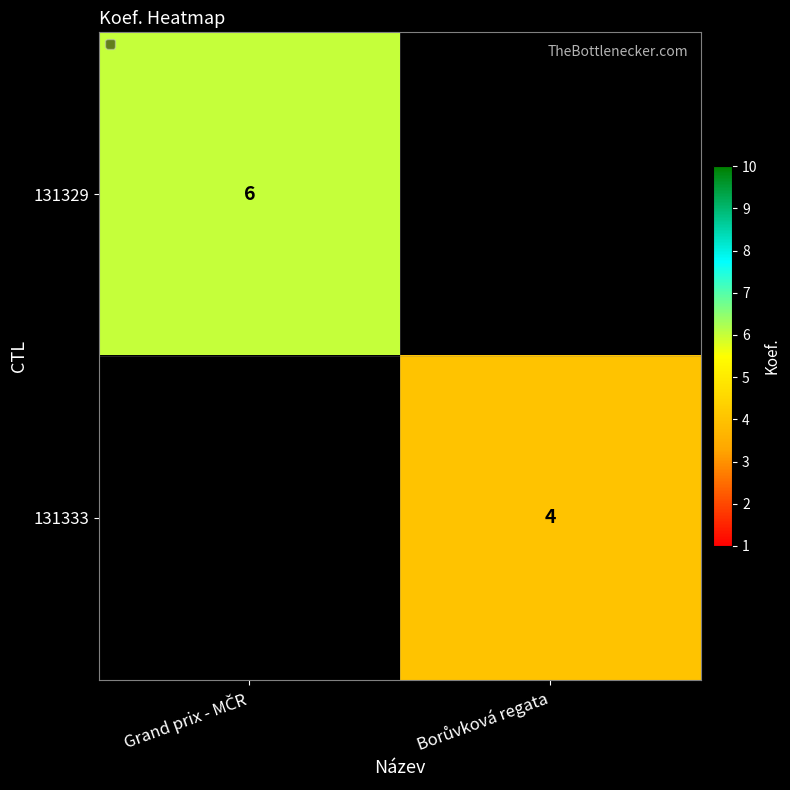

Between Borůvková regata and Grand prix - MČR, which is larger?

Grand prix - MČR